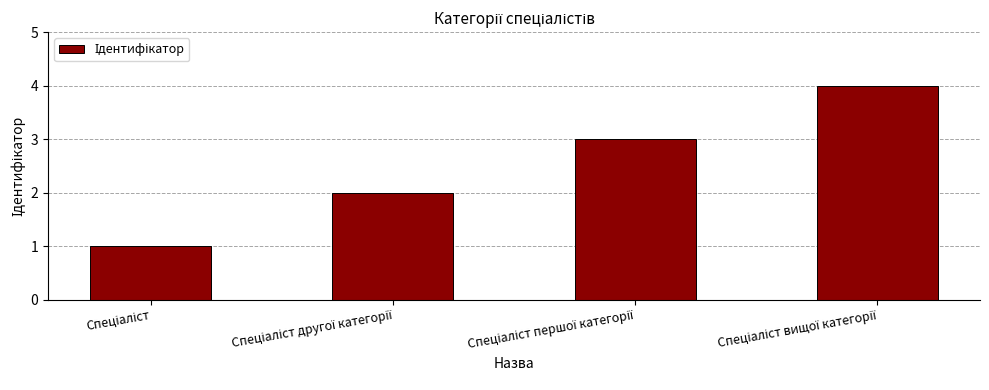

What is the sum of all values?

10